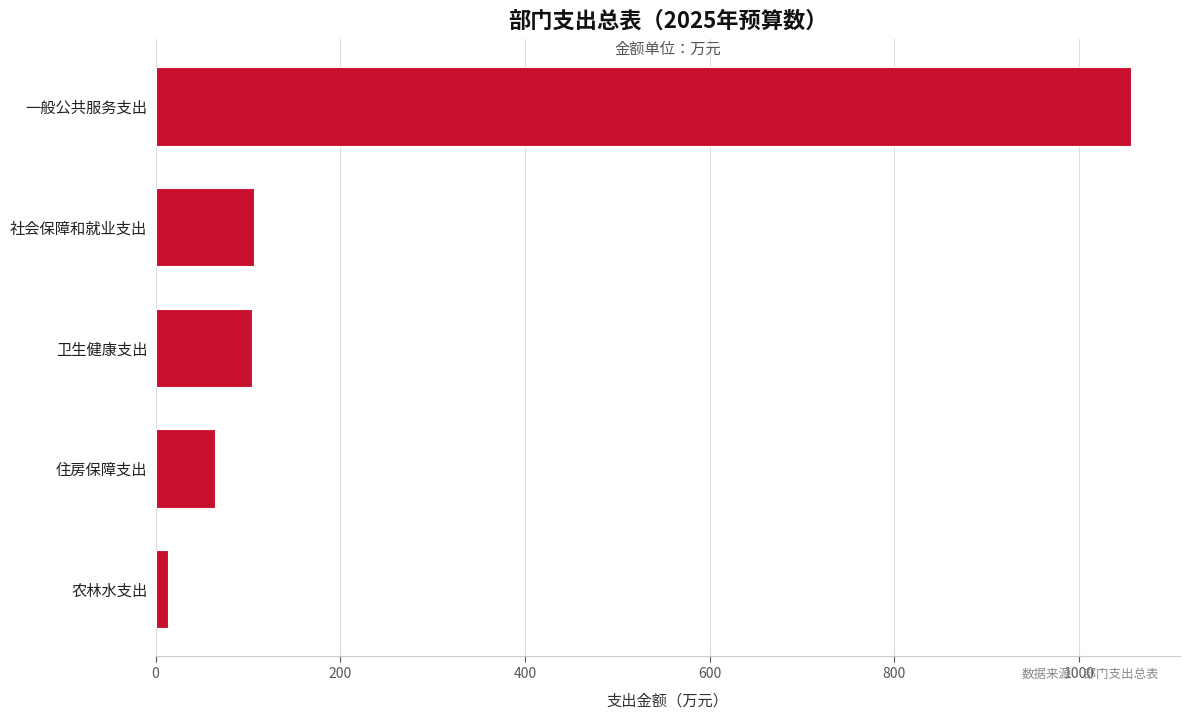

The chart shows a value of 110.4 at 住房保障支出. True or false?

False